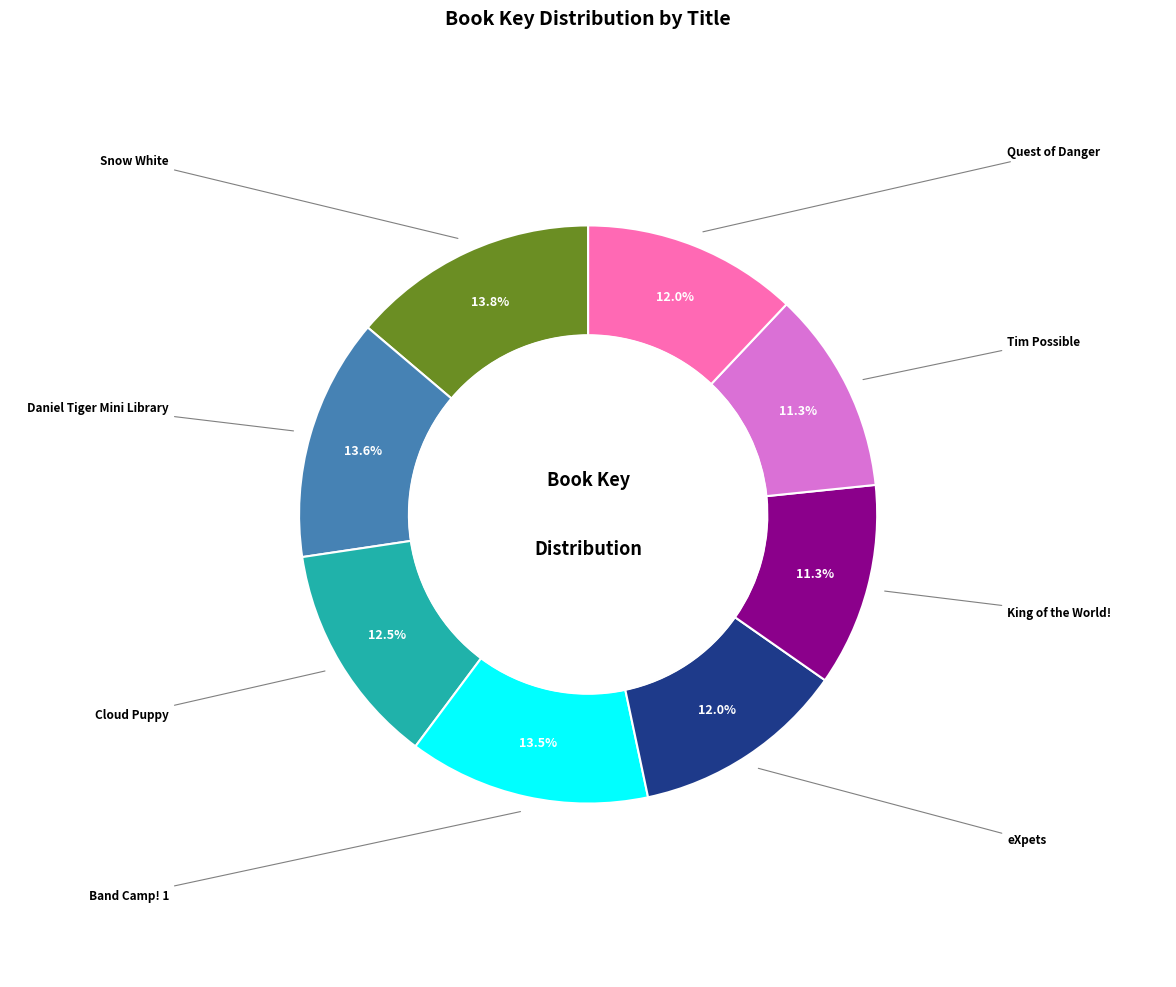

Is there a majority slice in this chart?

No